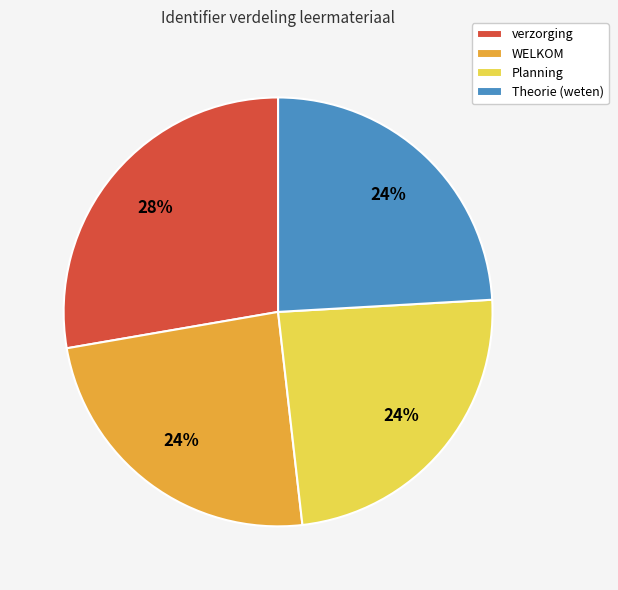

The Theorie (weten) slice represents 24% of the pie. True or false?

True